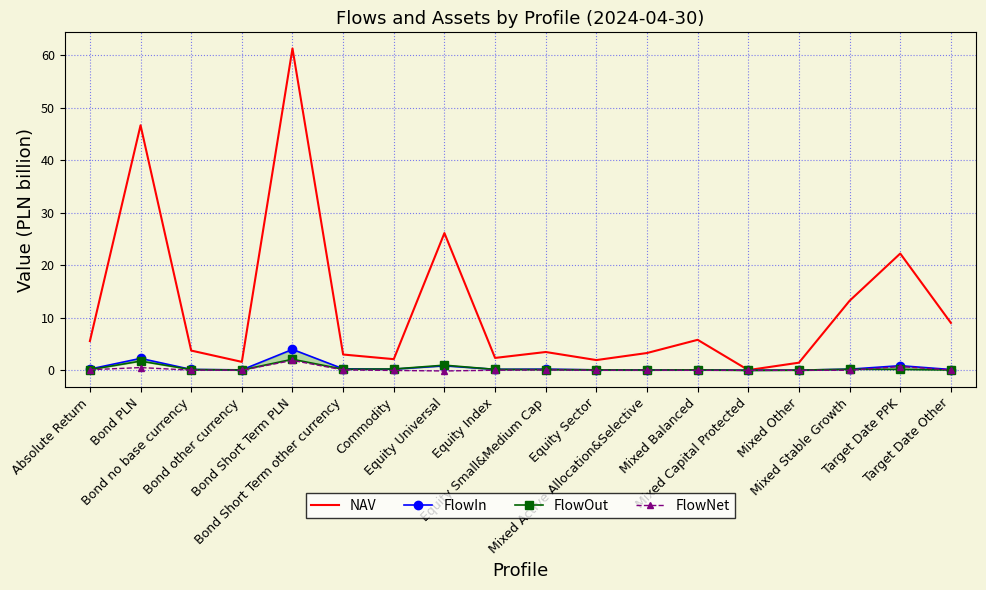

What is the difference between the FlowNet values at Target Date Other and Bond other currency?

0.1